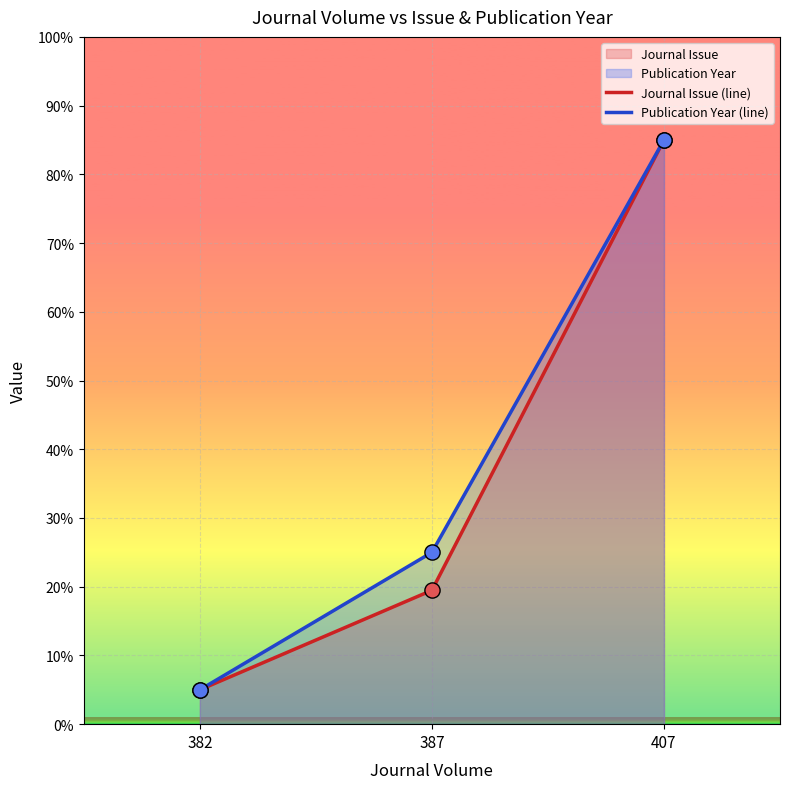

Which series has the widest spread of Y values?

Journal Issue (line)